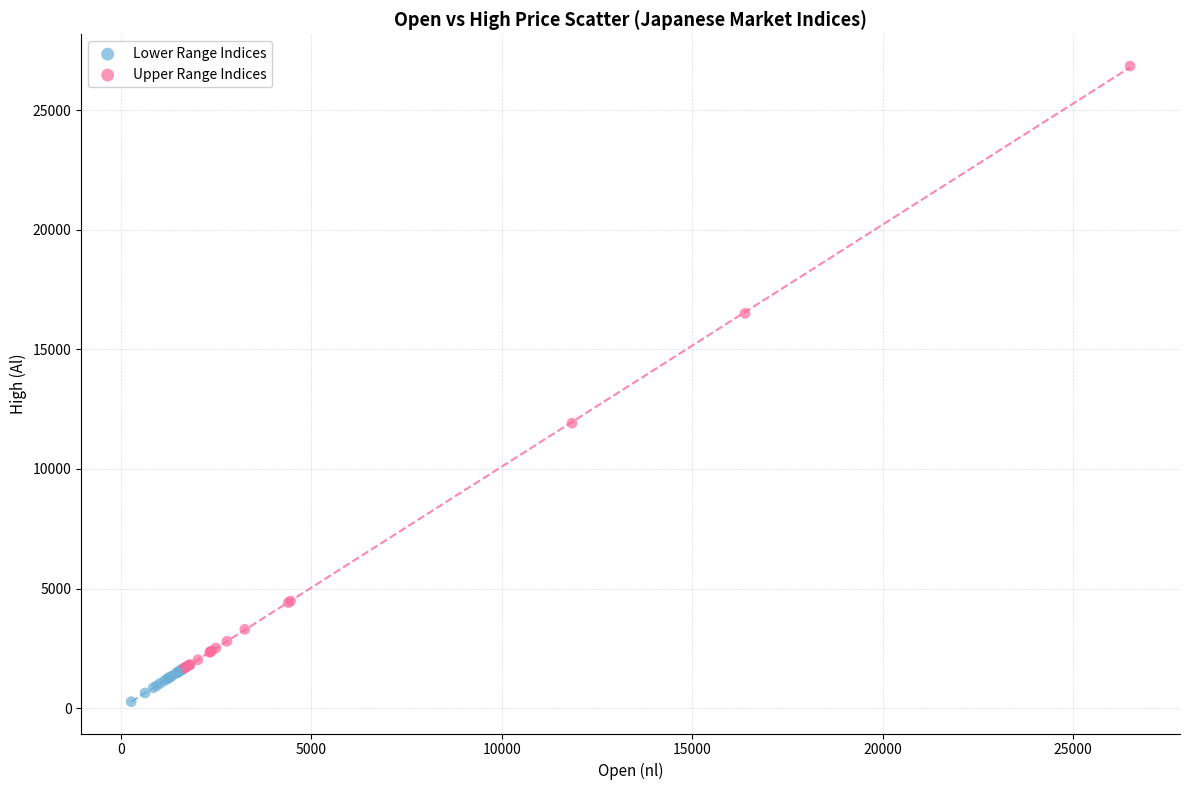

Which series contains the highest Y value?

Upper Range Indices